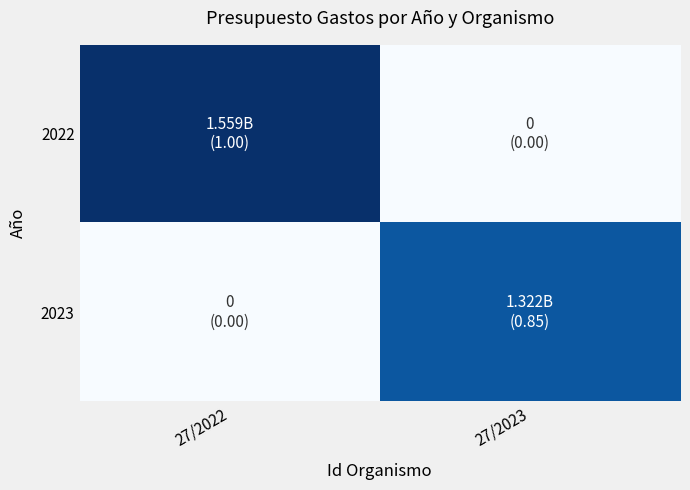

Rank the series at 27/2022 from lowest to highest value.

2023, 2022